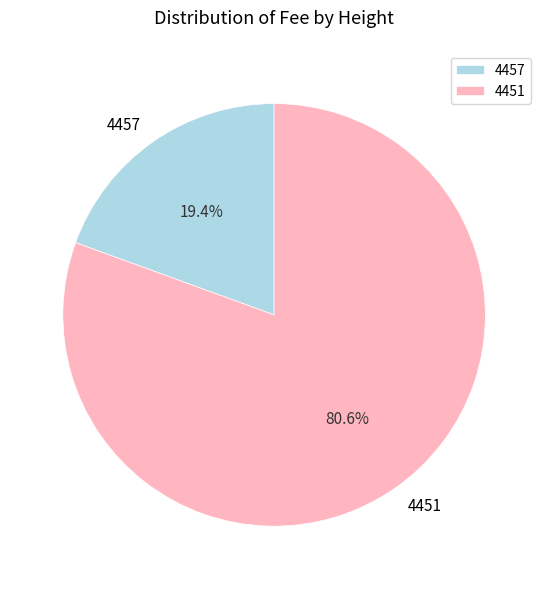

How many slices are in this pie chart?

2